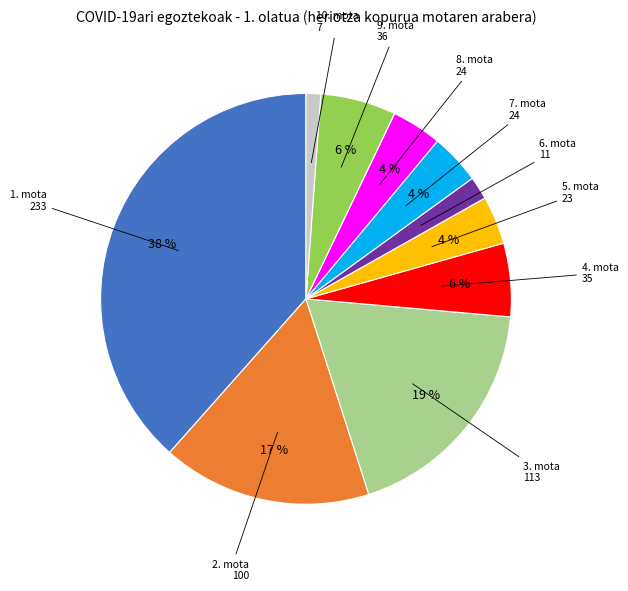

To the nearest percent, what is the average slice percentage?

10%